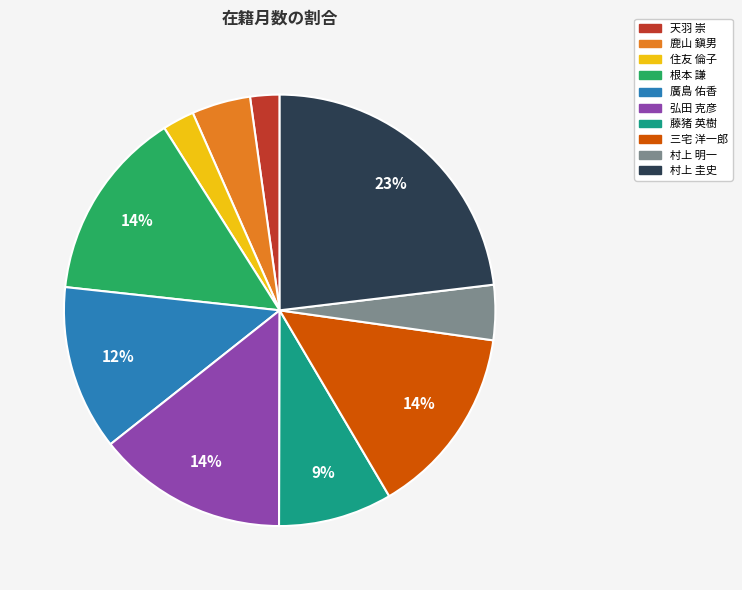

Count the number of slices in the pie.

10